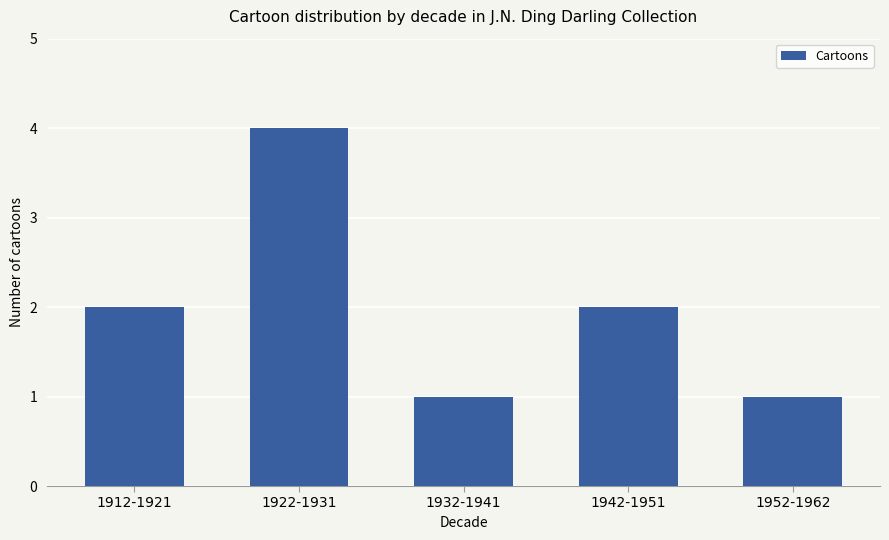

What is the greatest value displayed?

4